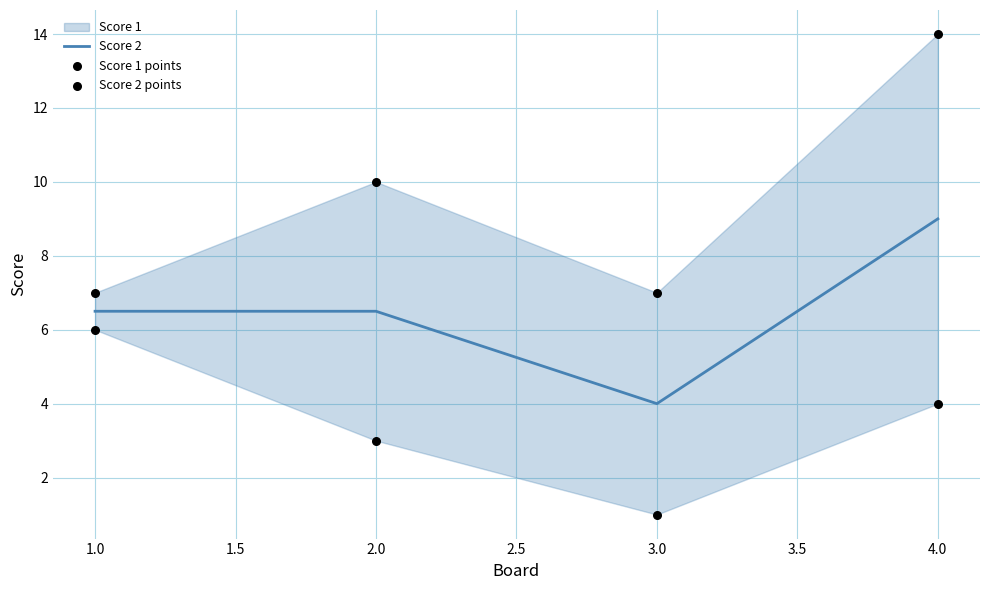

The Score 2 series shows 1.7 at 3.0. True or false?

False